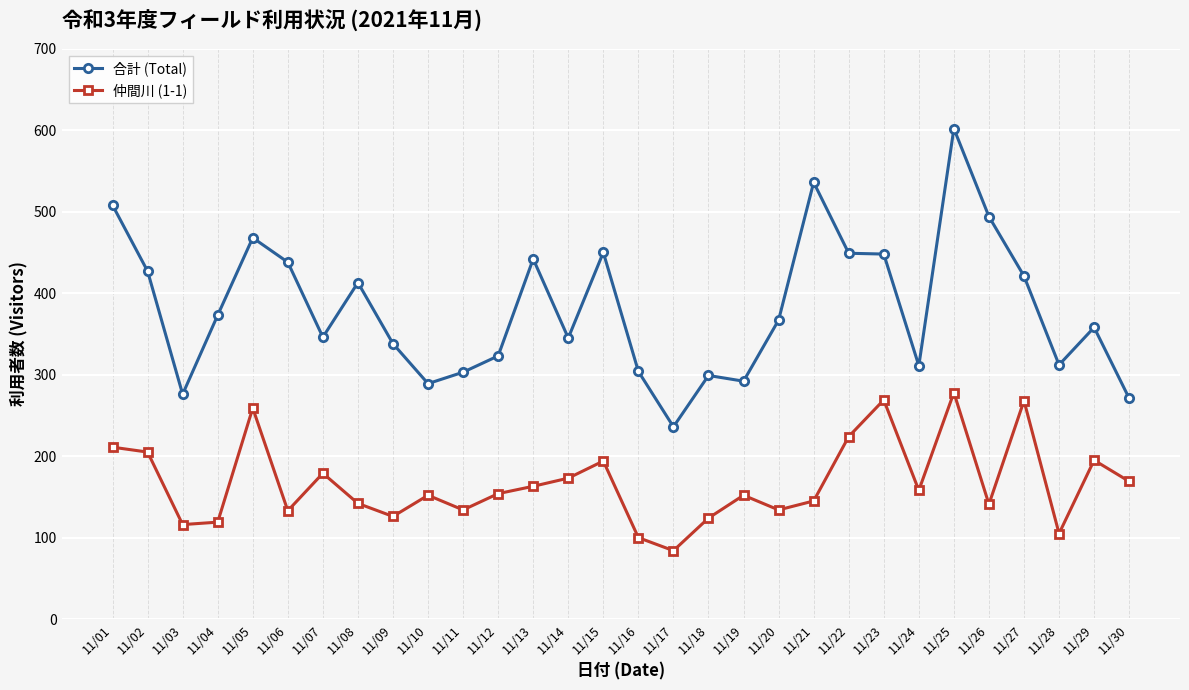

List the series in order of their overall mean, lowest first.

仲間川 (1-1), 合計 (Total)